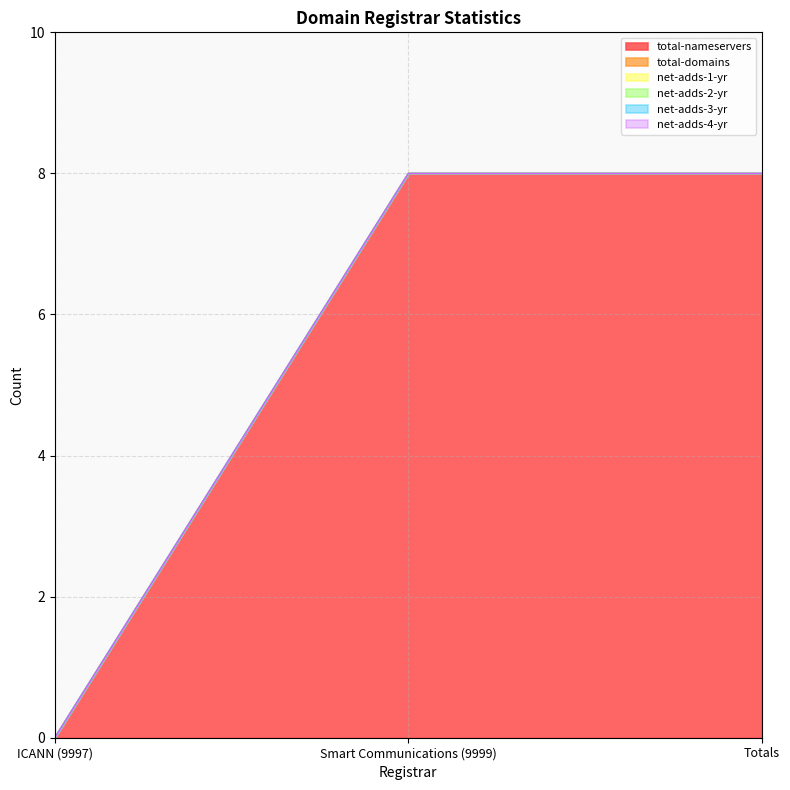

Rank the series by their maximum value, from lowest to highest.

total-domains, net-adds-1-yr, net-adds-2-yr, net-adds-3-yr, net-adds-4-yr, total-nameservers